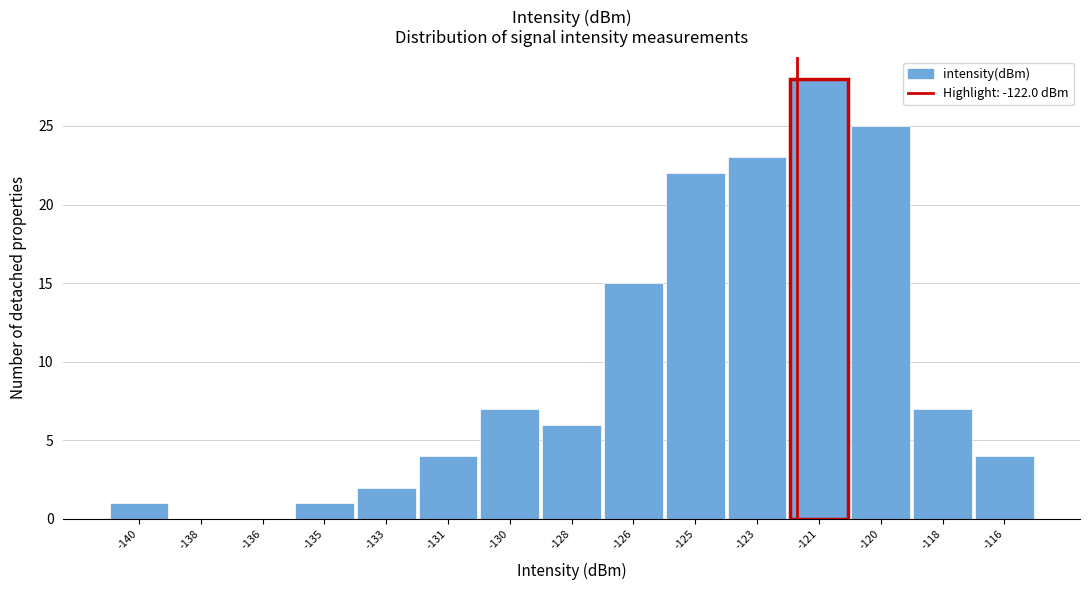

Reading right to left, what are all the values shown in this chart?

-116=4	-118=7	-120=25	-121=28	-123=23	-125=22	-126=15	-128=6	-130=7	-131=4	-133=2	-135=1	-136=0	-138=0	-140=1